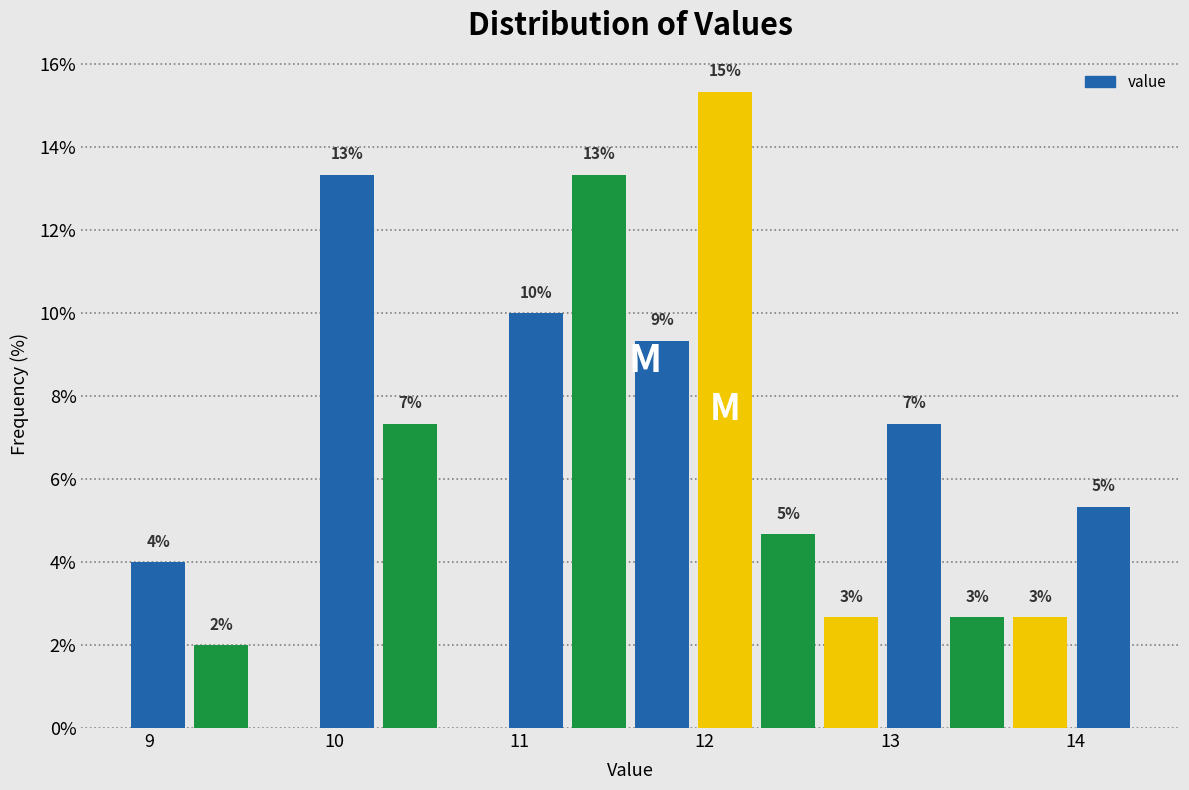

Around what value on the x-axis is the tallest bar? Give the approximate position of its centre, as read against the axis.

12.1